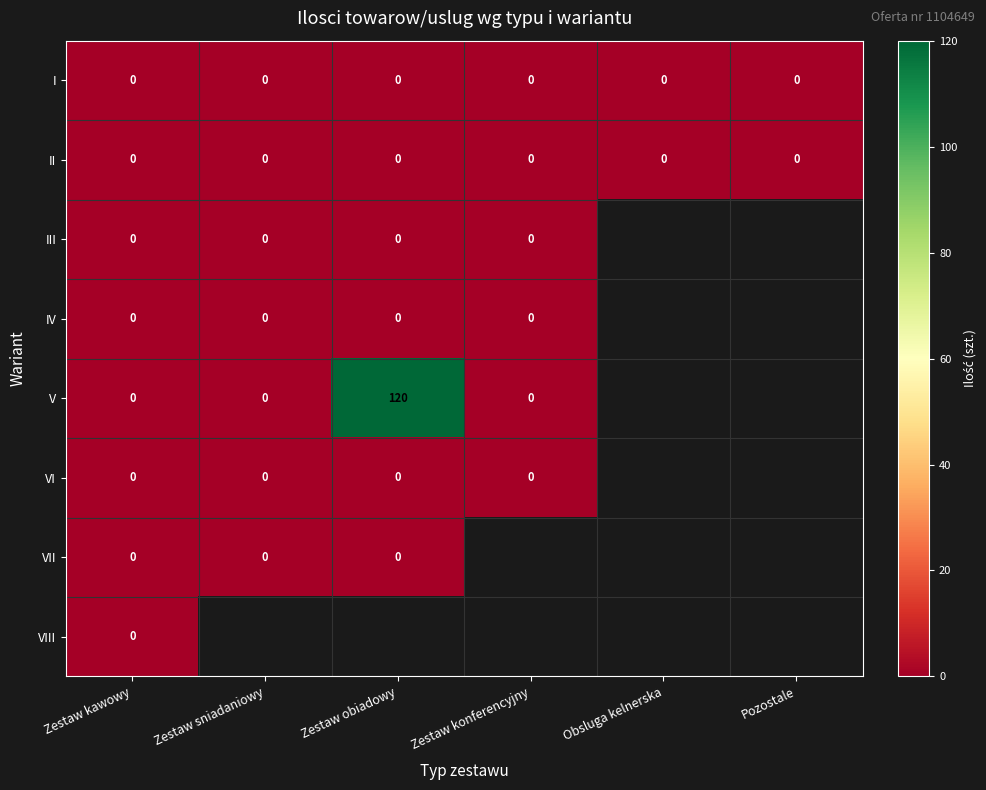

The value of I at Obsluga kelnerska is 0. True or false?

True